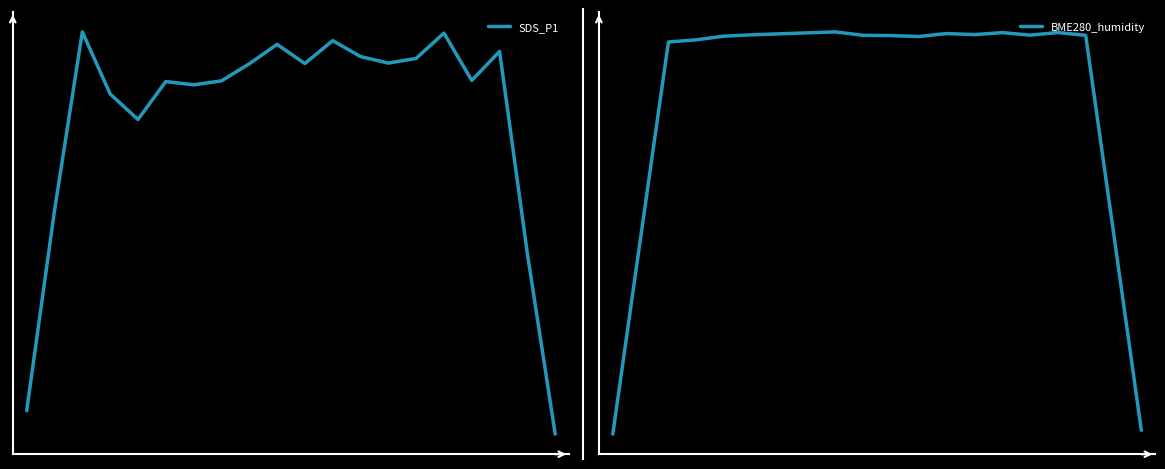

What is the difference between the maximum and minimum values in the BME280_humidity series?

20.4